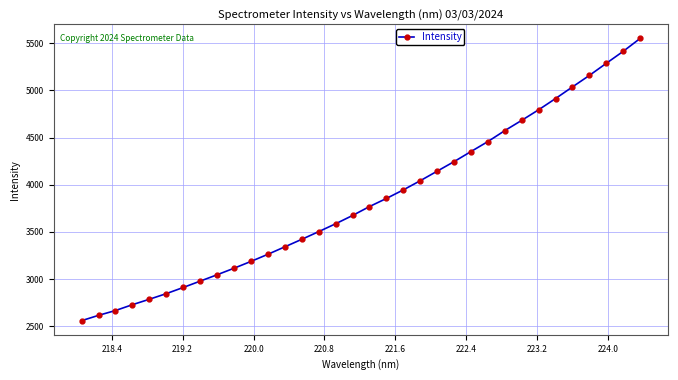

What is the difference between the maximum and minimum values?

2989.9